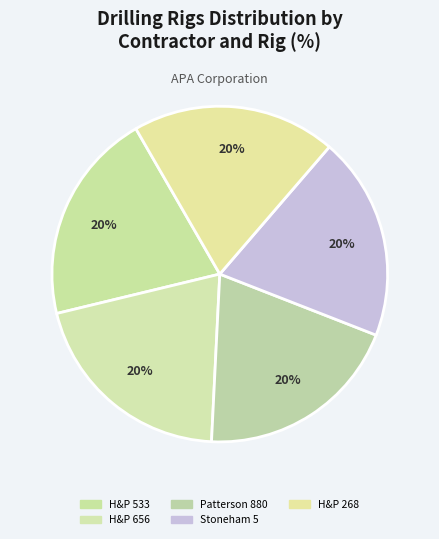

How many segments does this pie chart have?

5